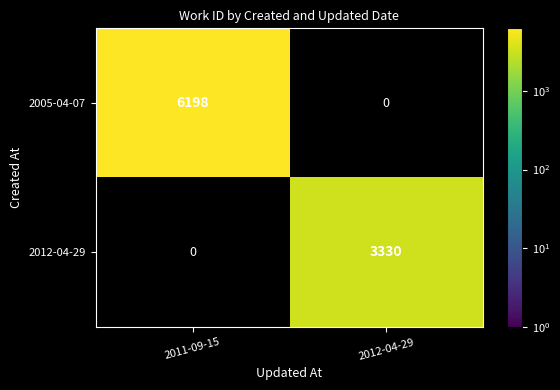

What is the difference between the 2012-04-29 values at 2011-09-15 and 2012-04-29?

3330